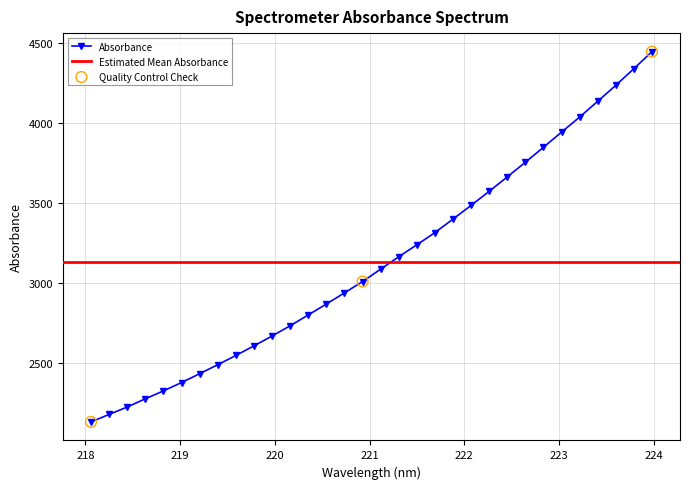

What is the ratio of the value at 223.9802 to the value at 221.4993?

1.4